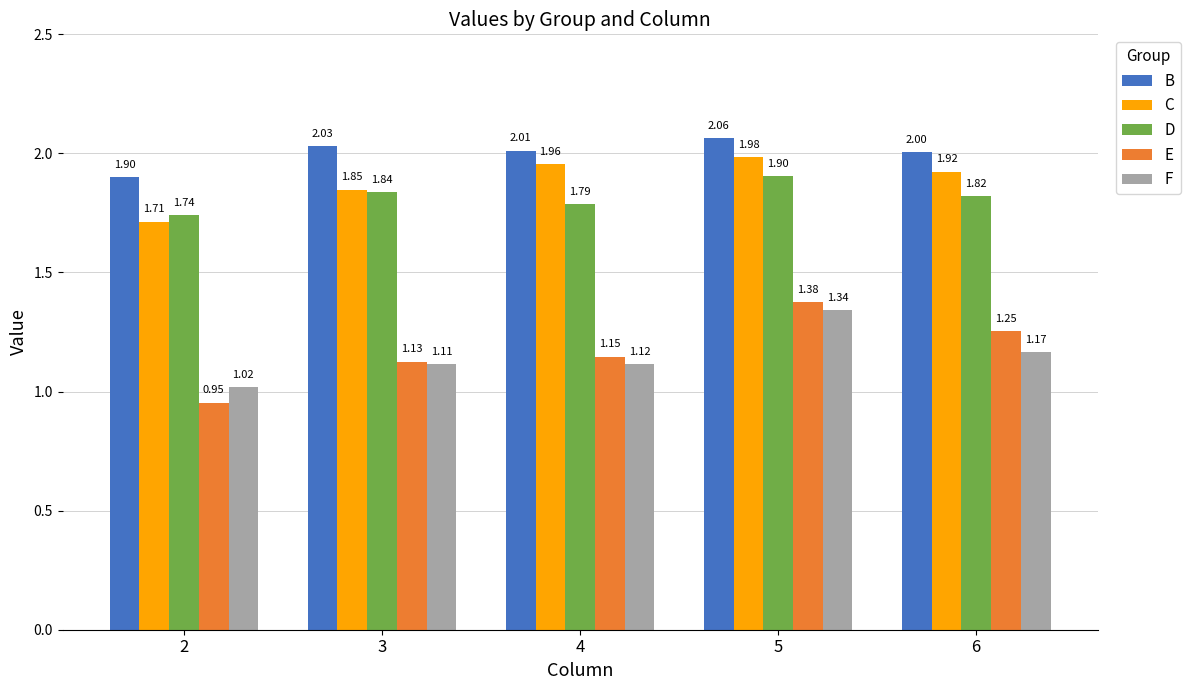

Where is B nearest to the value 1?

2